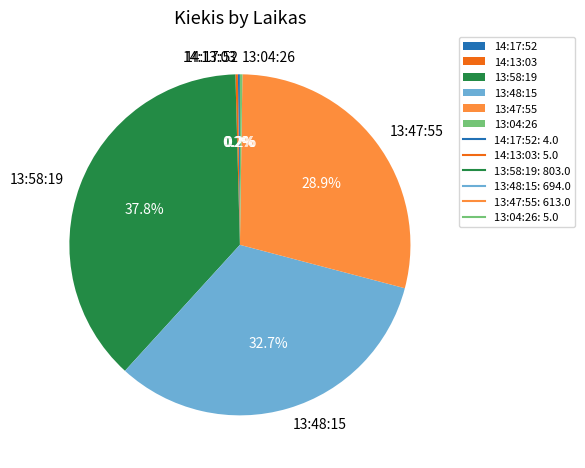

Is there a majority slice in this chart?

No